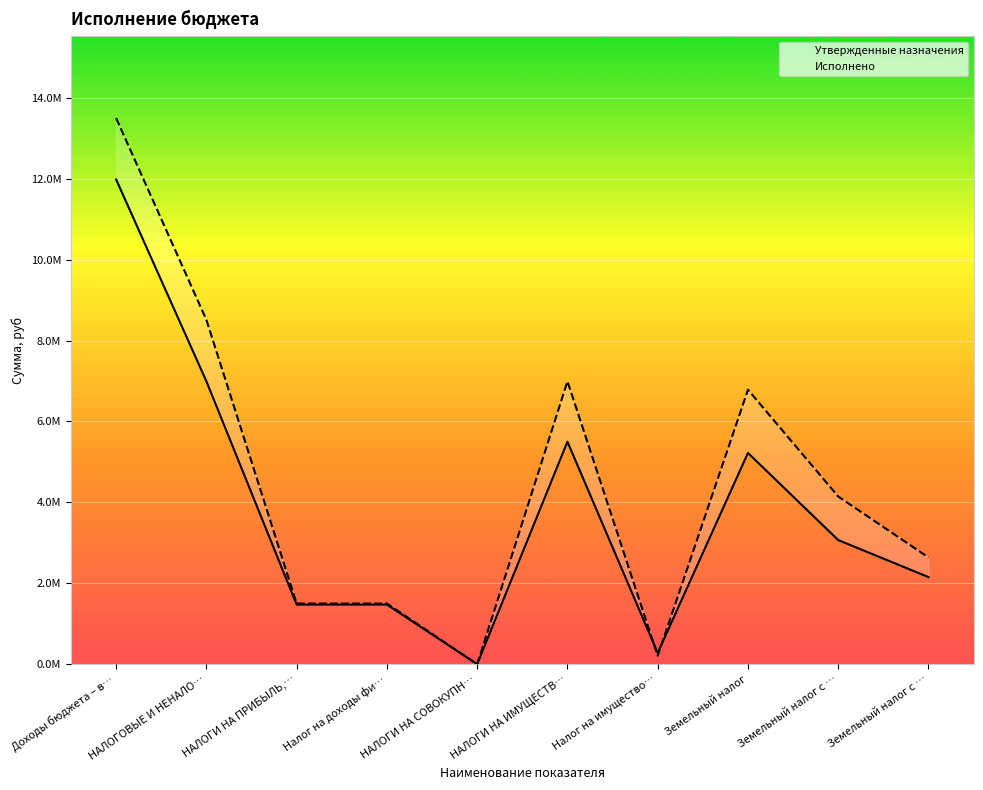

What is the difference between the highest and lowest values at НАЛОГИ НА ИМУЩЕСТВ…?

1493508.2